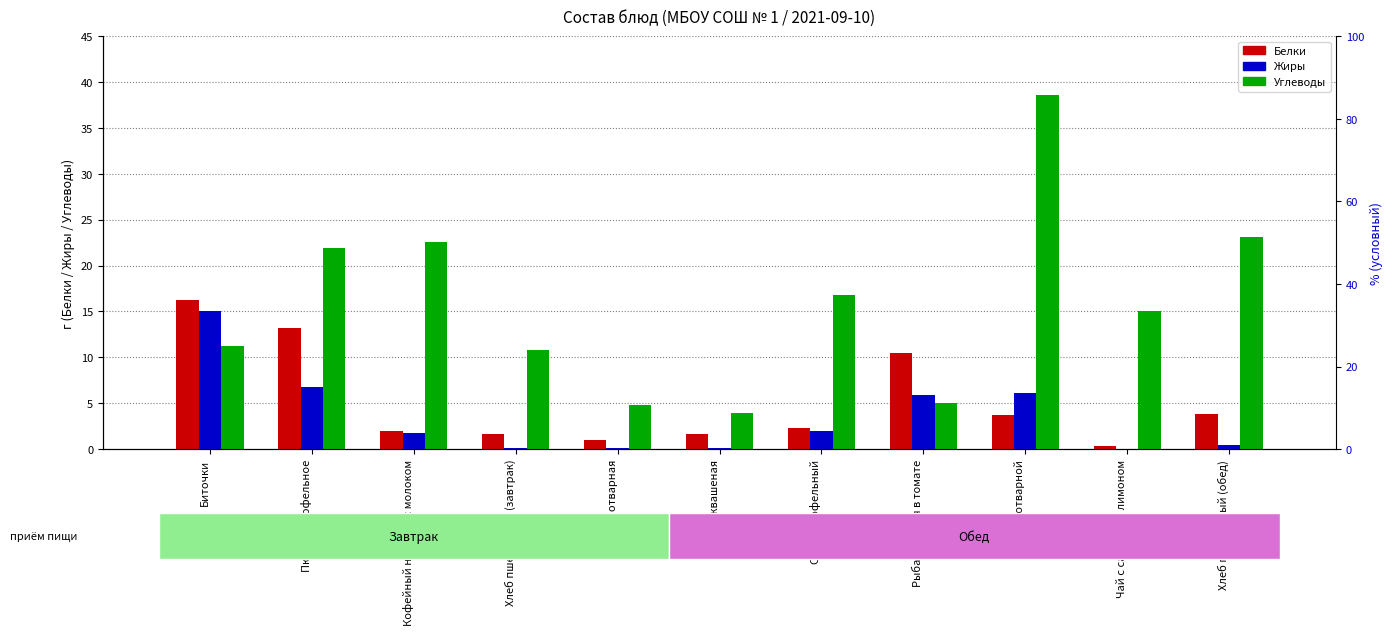

What value does the Белки series have at Пюре картофельное?

13.2